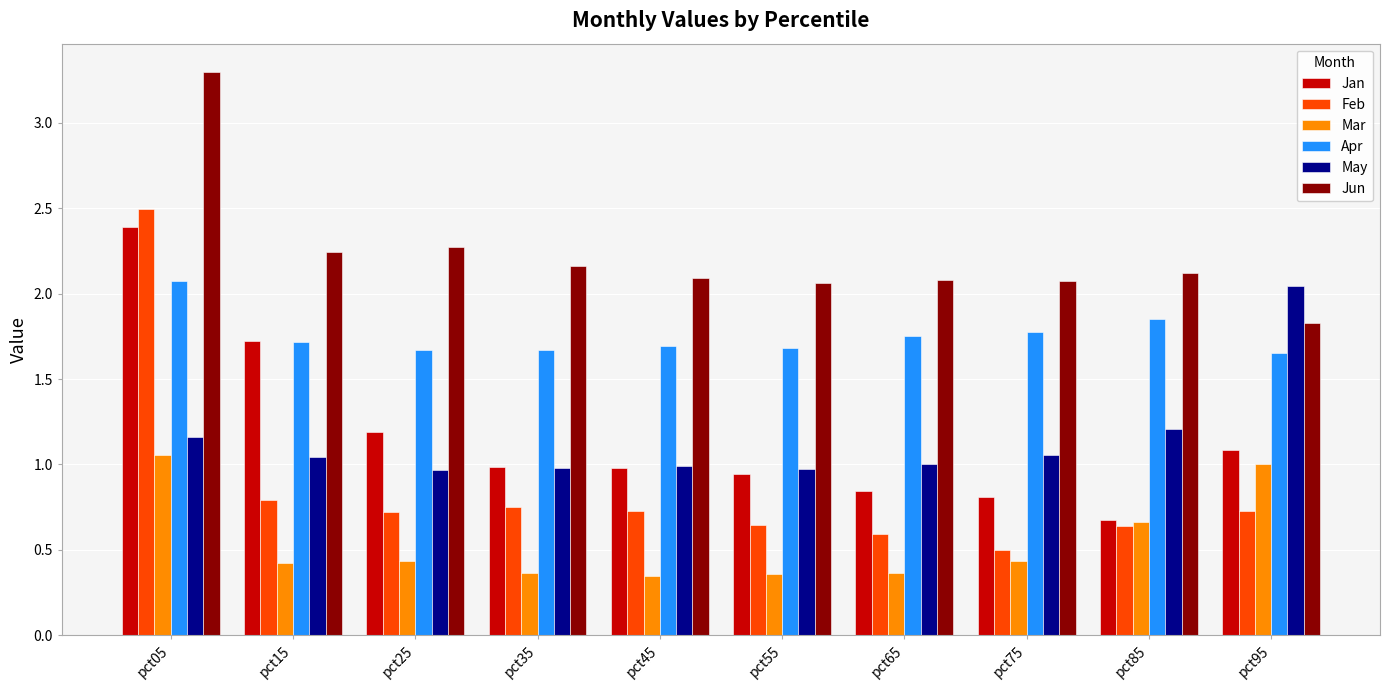

Is it true that May equals 0.7 at pct85?

False